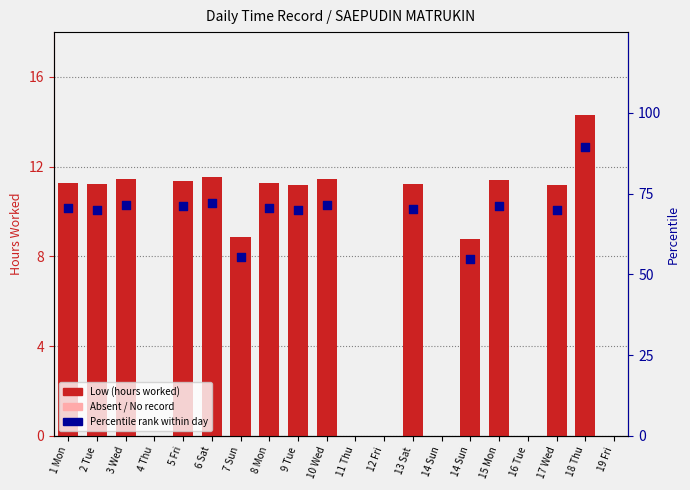

What is the ratio of the value at 9 Tue to the value at 10 Wed?

1.0